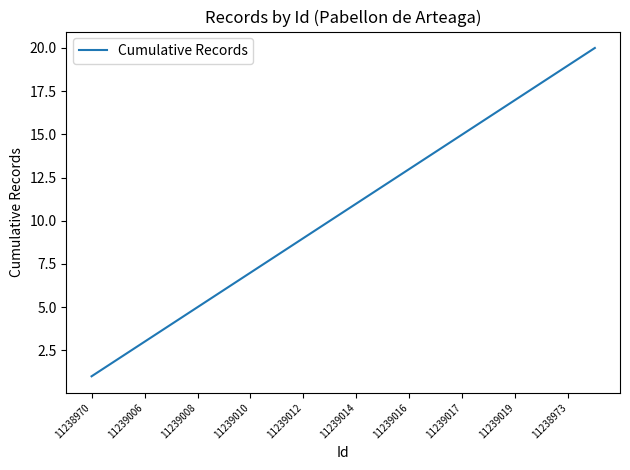

What is the maximum value shown in the chart?

20